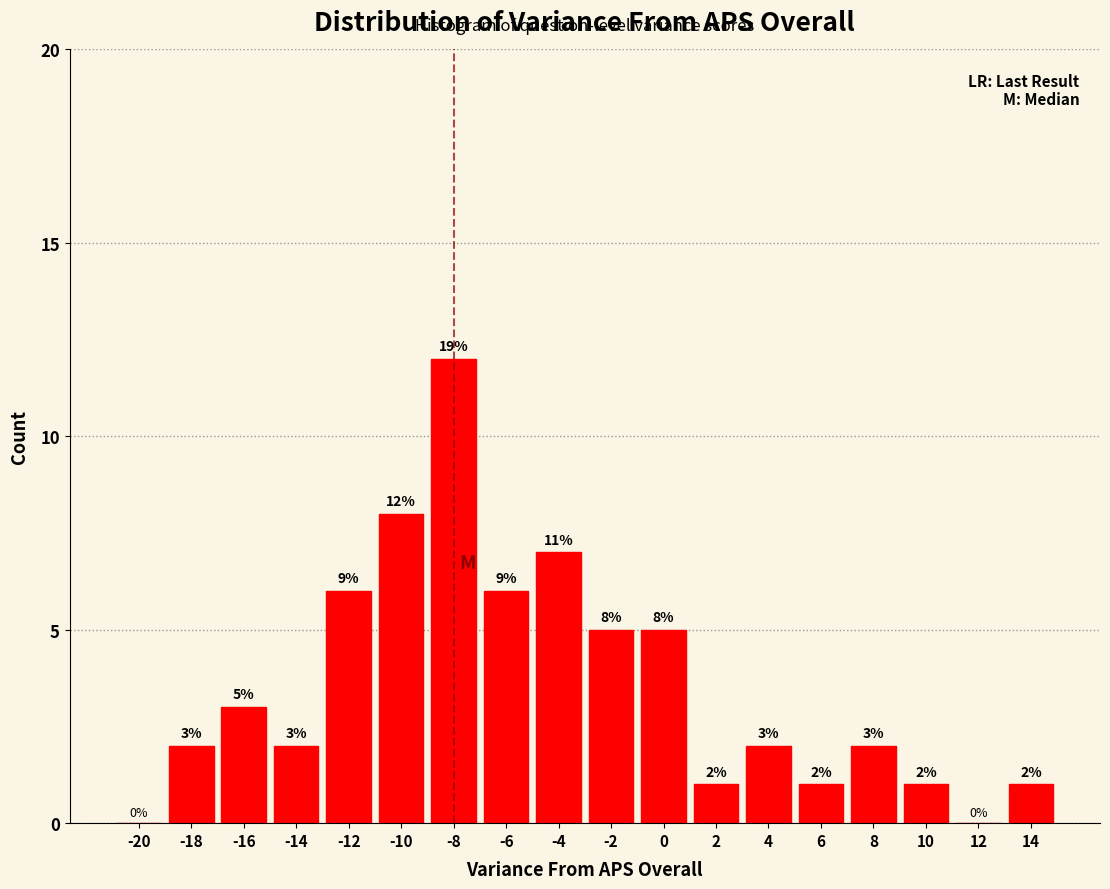

Reading right to left, extract all data points from this chart.

14=1	12=0	10=1	8=2	6=1	4=2	2=1	0=5	-2=5	-4=7	-6=6	-8=12	-10=8	-12=6	-14=2	-16=3	-18=2	-20=0